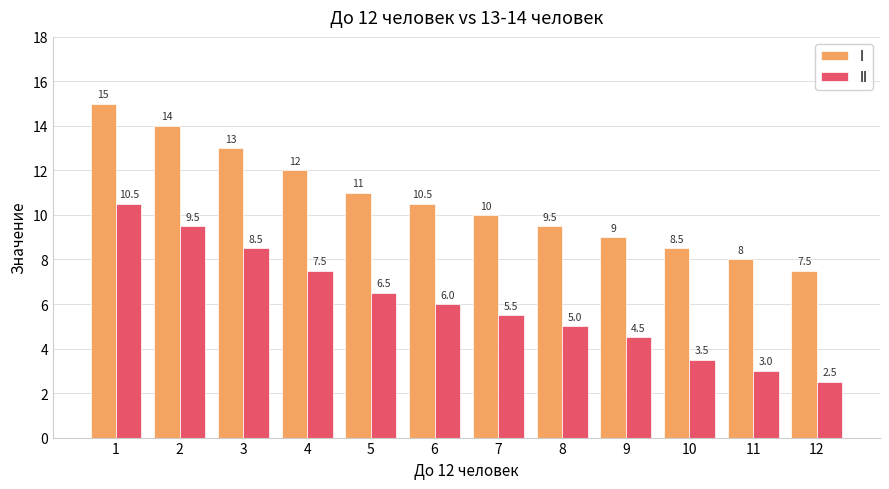

What is the minimum value for II?

2.5